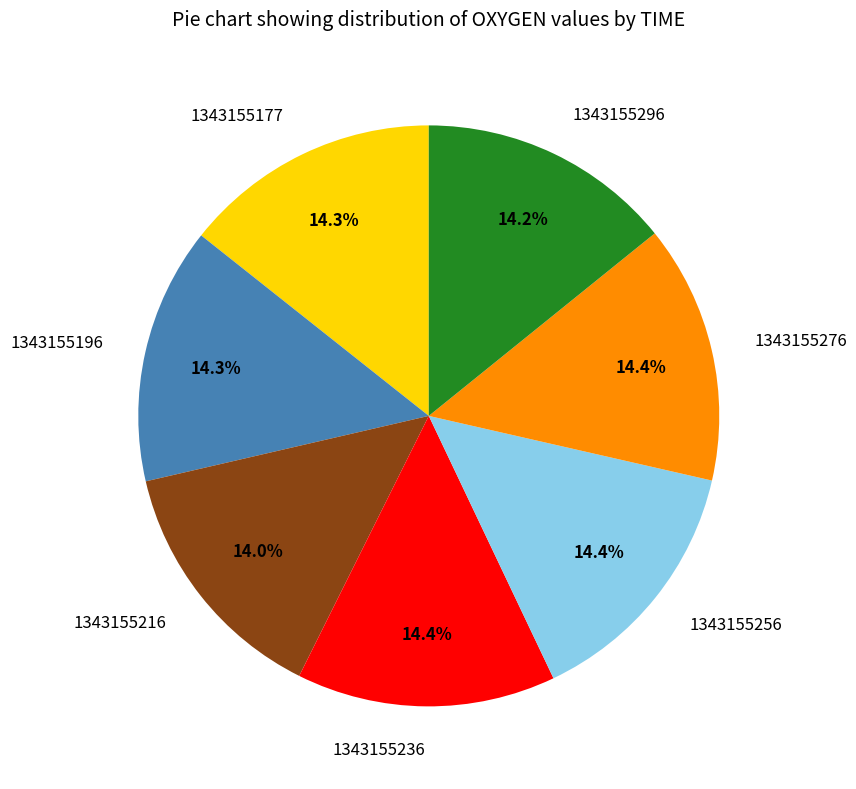

Is it true that 1343155276 is 1% of the pie?

False